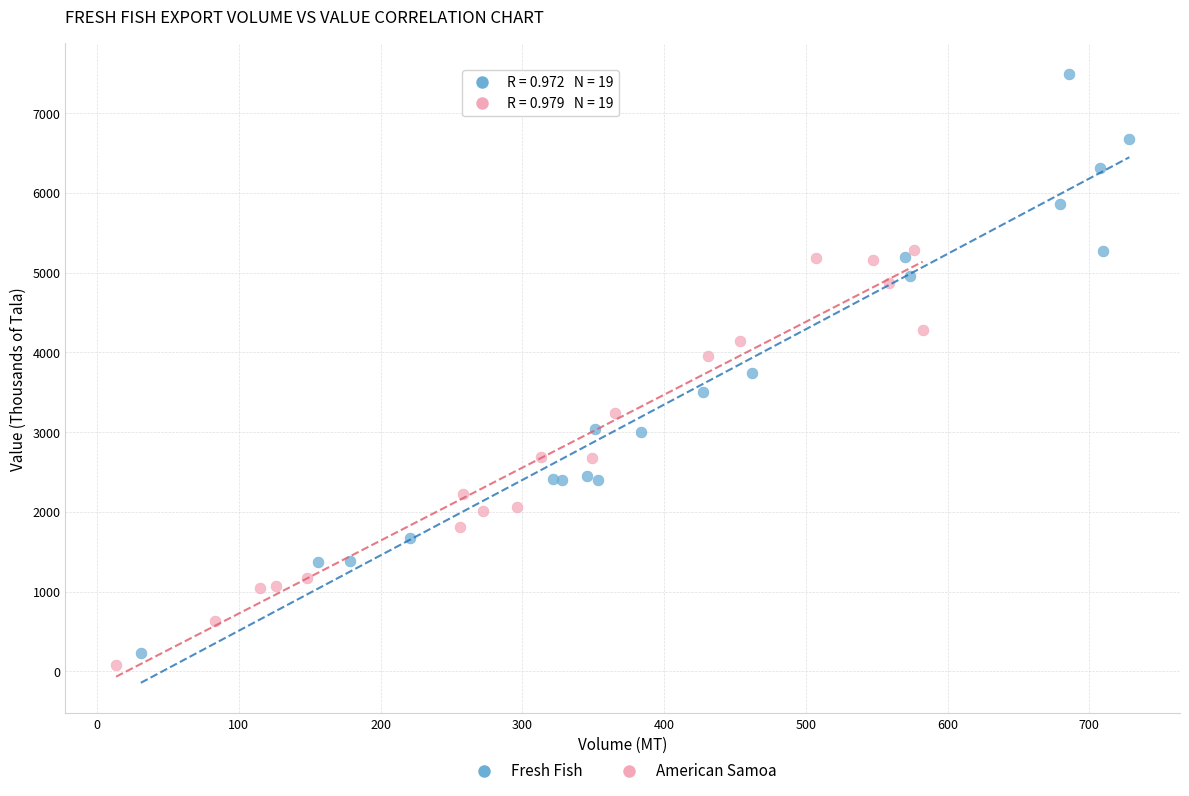

Which series contains the highest Y value?

Fresh Fish